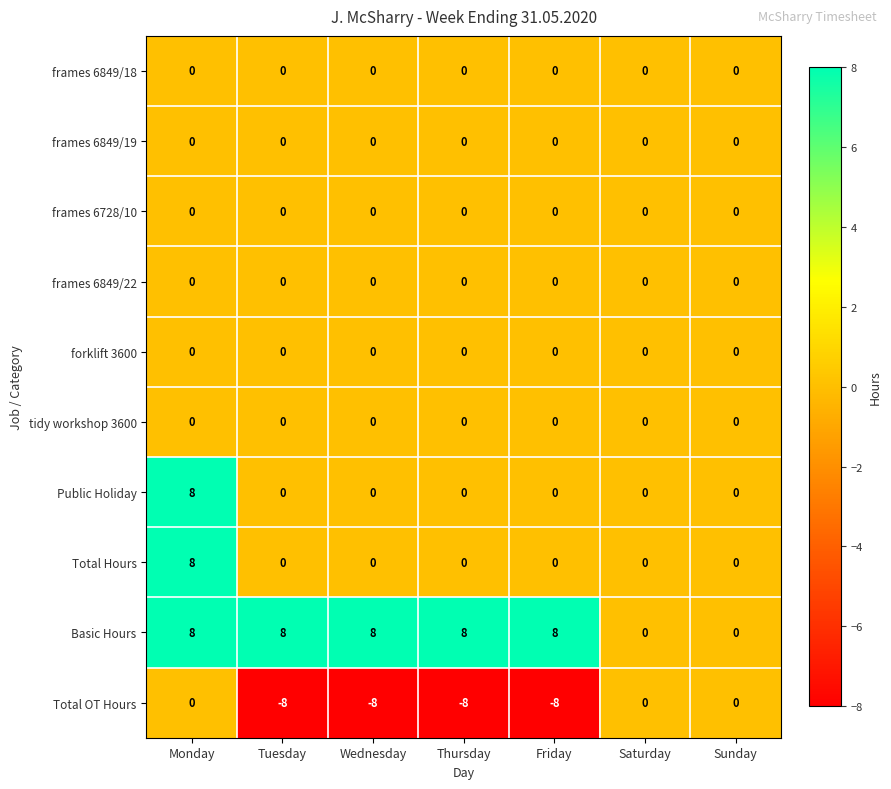

At which category is the sum across all series the highest?

Monday